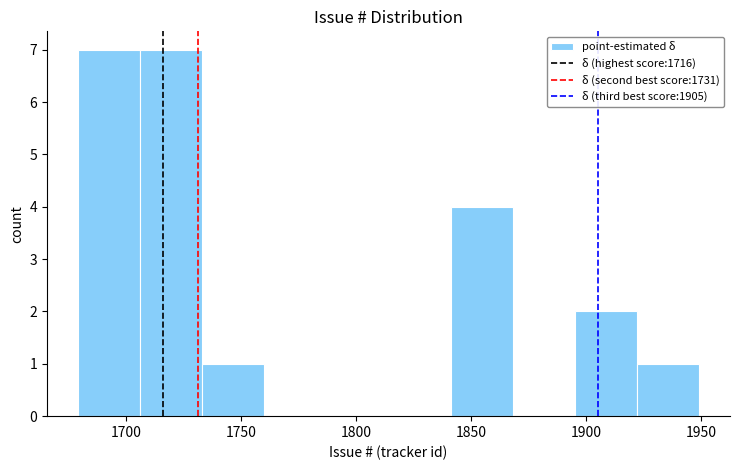

Reading left to right, transcribe this chart: for each bar, give the range it covers on the x-axis and its height. Neither the bar edges nor the heights are printed on the chart, so give them approximately, as read against the axes.

1679 to 1706: 7
1706 to 1733: 7
1733 to 1760: 1
1760 to 1787: 0
1787 to 1814: 0
1814 to 1841: 0
1841 to 1868: 4
1868 to 1895: 0
1895 to 1922: 2
1922 to 1949: 1